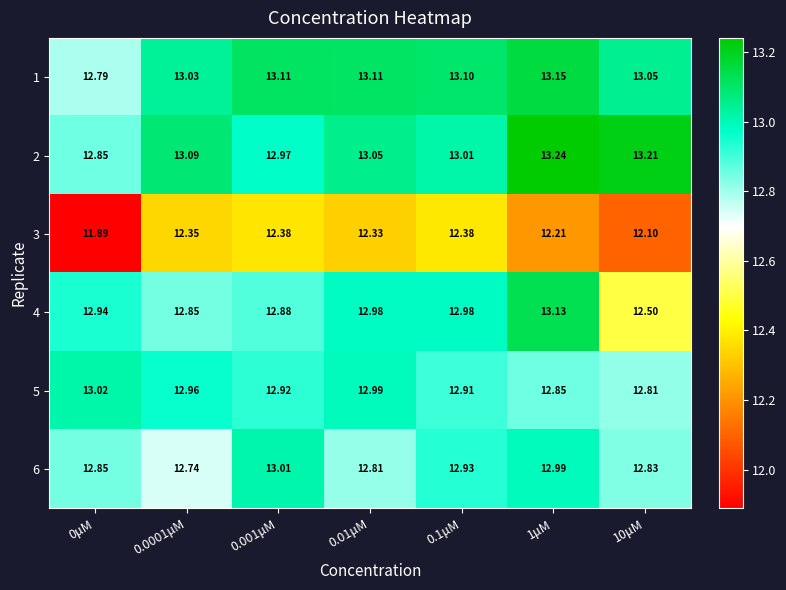

Is the value of 4 at 10μM greater than the value of 2 at 0.001μM?

No